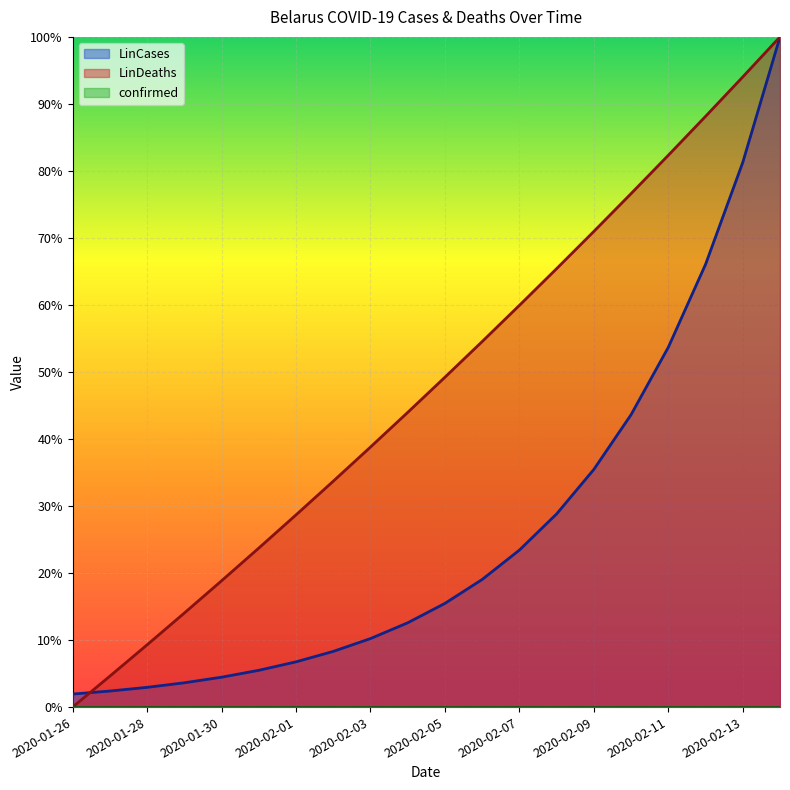

Which series changed the most between 2020-02-12 and 2020-02-14?

LinCases